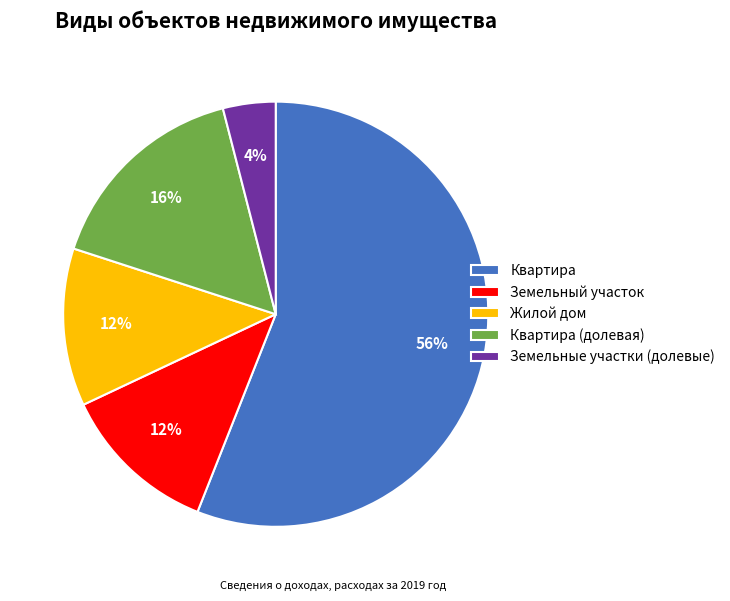

Is the sum of Земельный участок and Жилой дом greater than half?

No